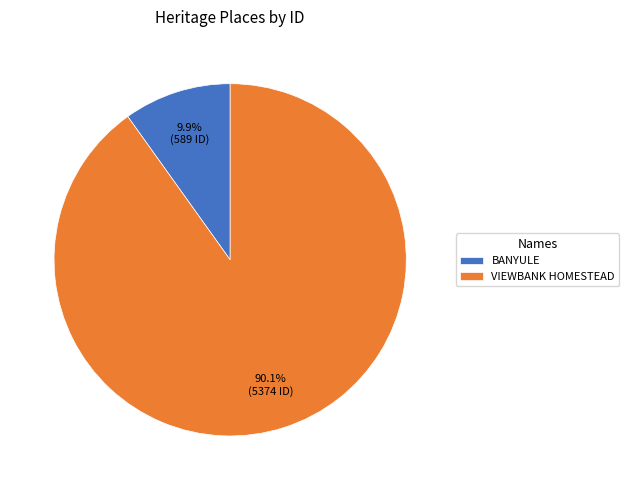

Which slice is the smallest?

BANYULE